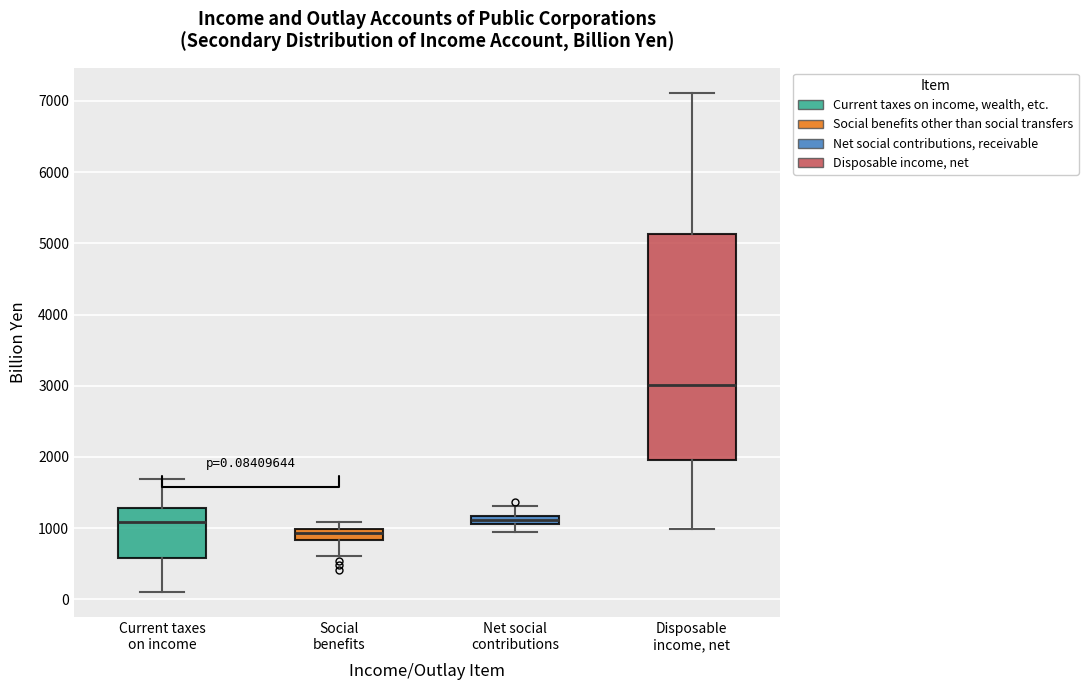

Comparing the boxes themselves (not the whiskers), which one is the tallest?

Disposable income, net